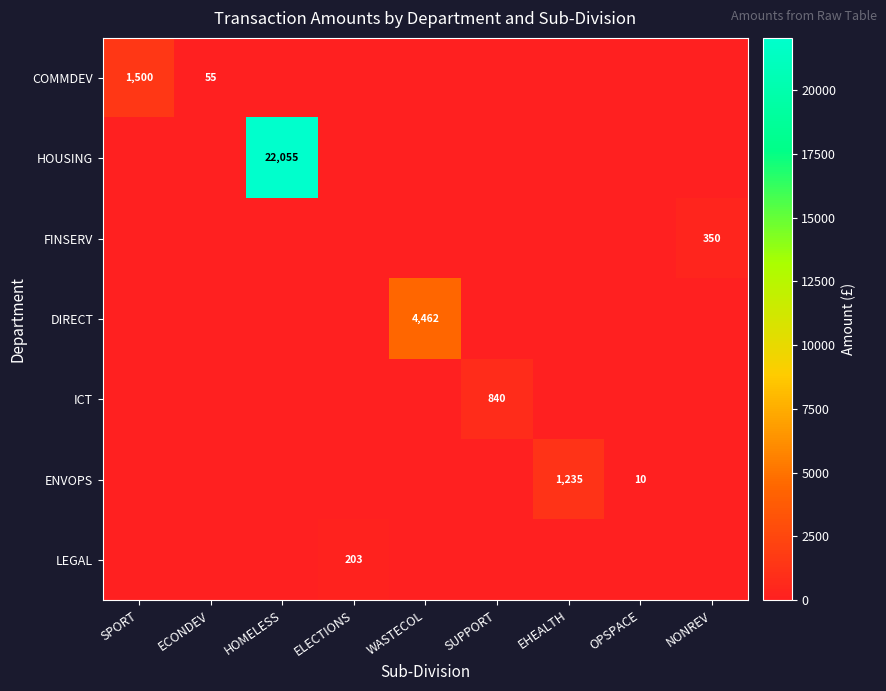

True or false: FINSERV has a value of 350 at NONREV.

True